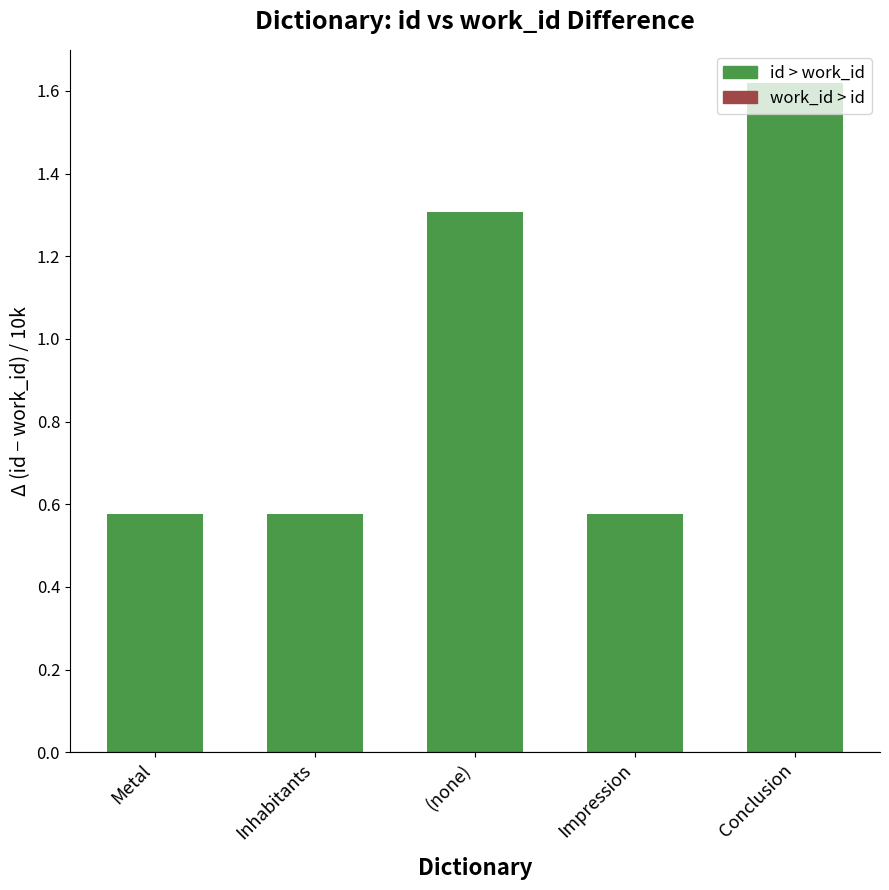

Which category has the highest value across all series?

Conclusion